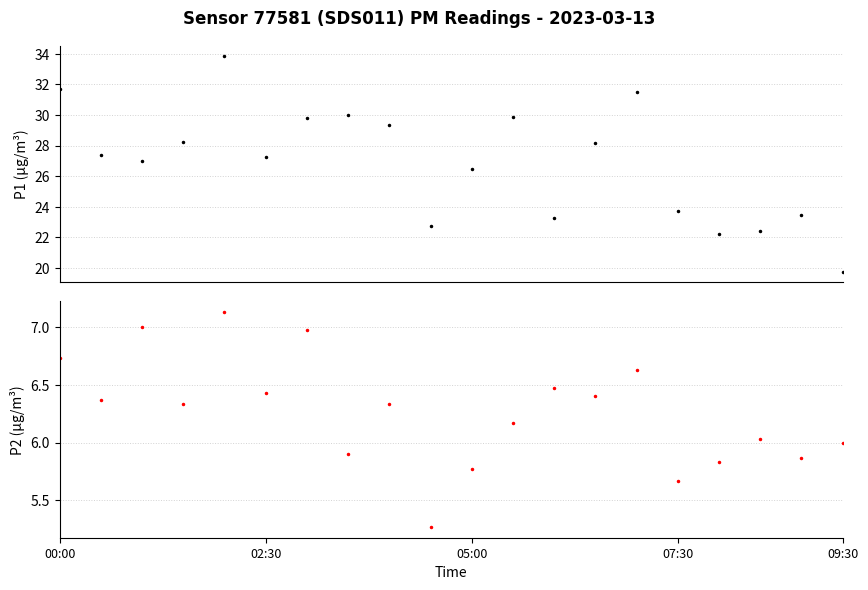

What is the approximate value of P1 at 09:30?

19.8